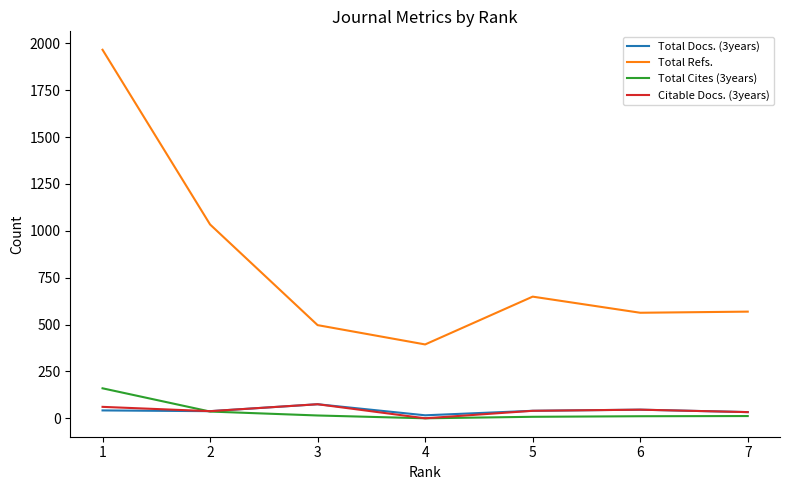

What is the difference between the highest and lowest values at 1?

1924